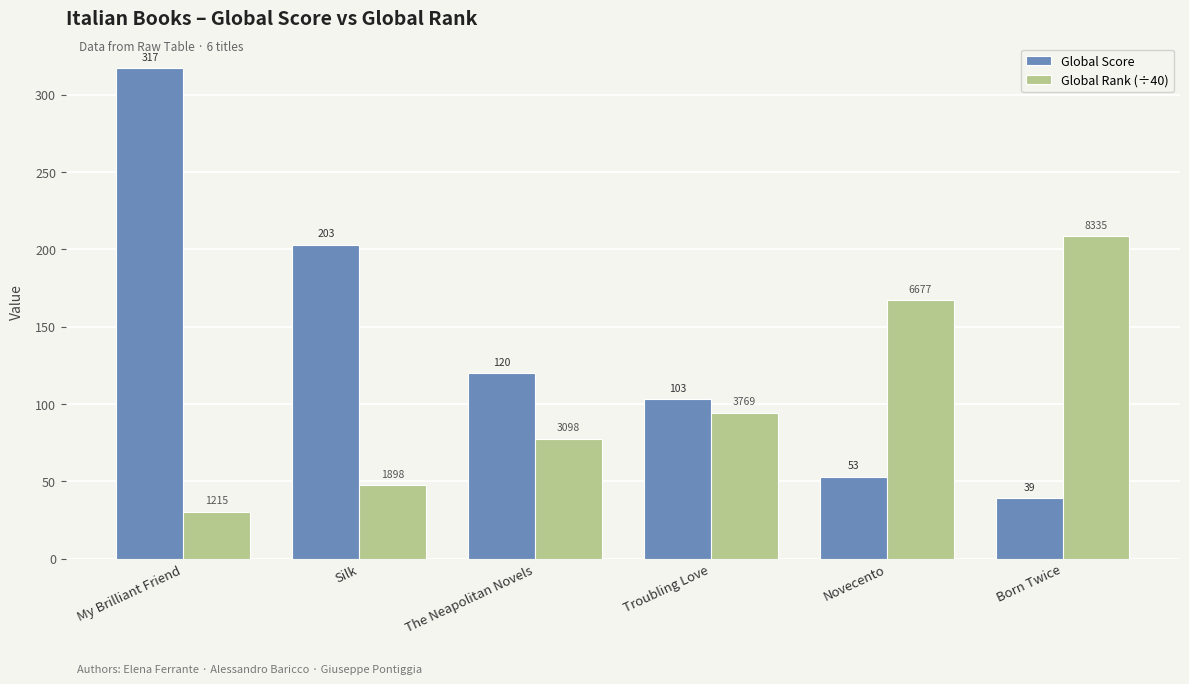

How many data points does each series have?

6